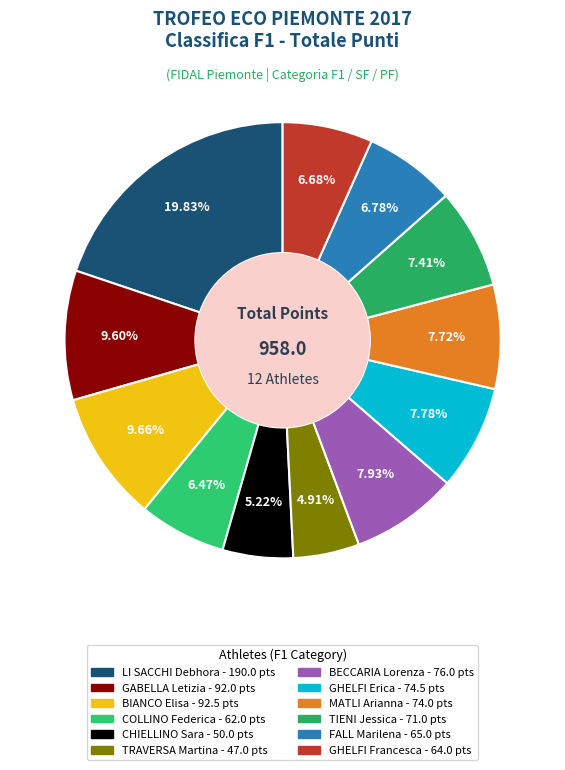

Which slice is the largest?

LI SACCHI Debhora